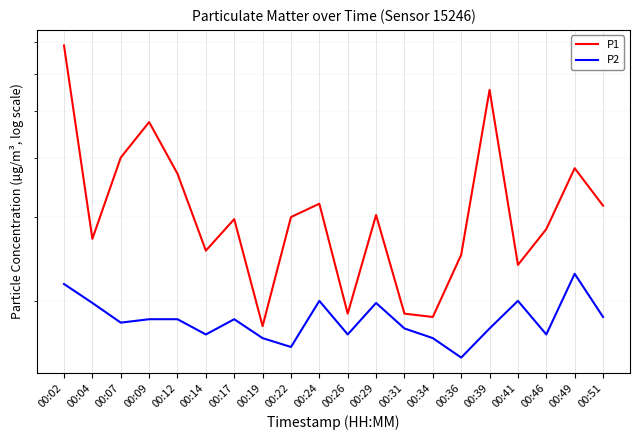

How many interior local valleys does the P2 series have?

6